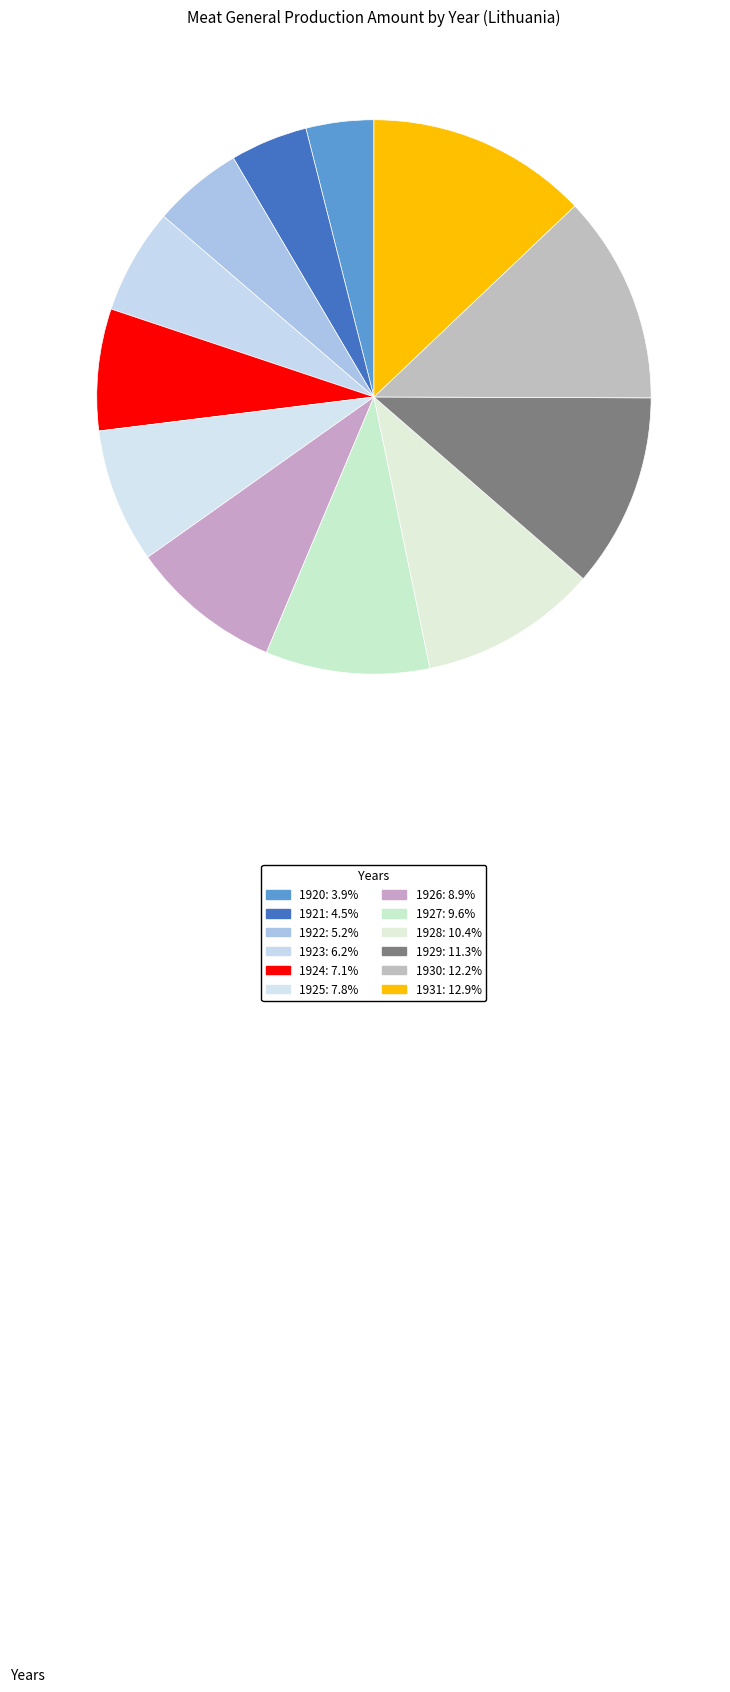

Which has a higher value, 1931 or 1921?

1931